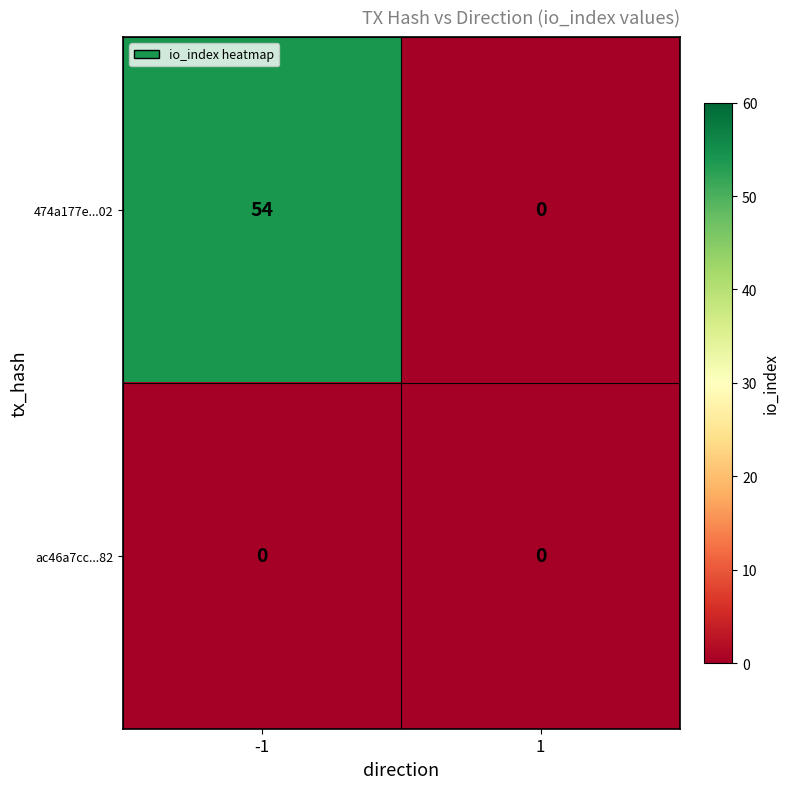

What value does the 474a177e...02 series have at -1, to the nearest 10?

50